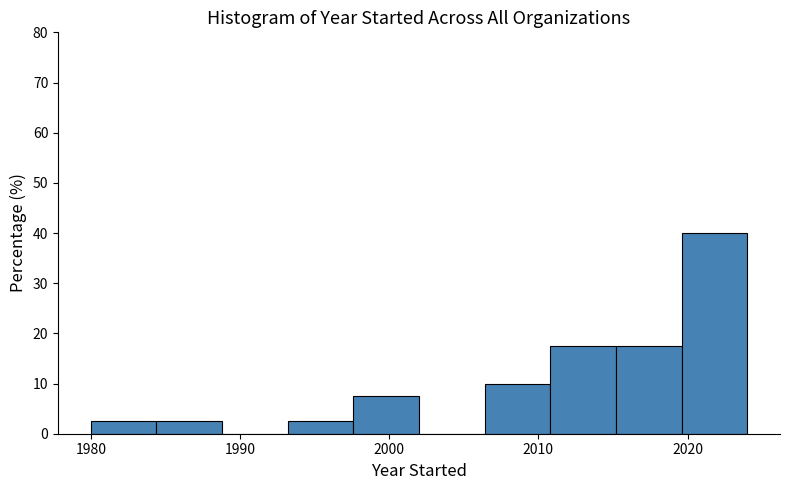

What is the height of the bar covering 1980.0 to 1984.4 on the x-axis? Neither the bar edges nor the heights are printed on the chart, so give them approximately, as read against the axes.

3